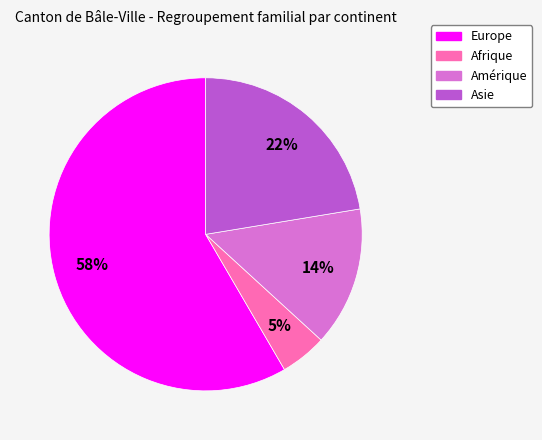

To the nearest percent, what is the average slice percentage?

25%